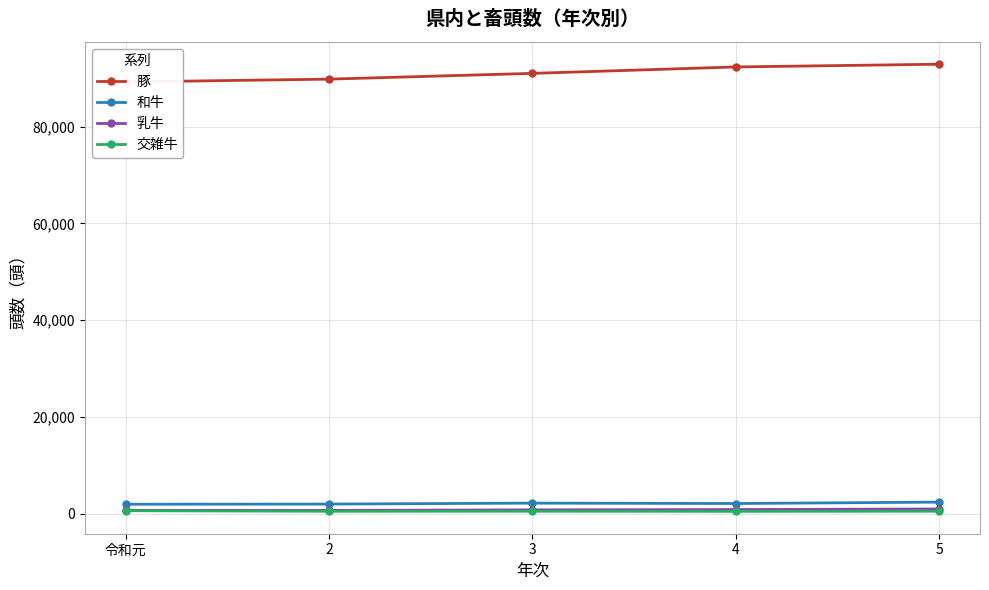

True or false: 交雑牛 and 和牛 cross at least once.

False